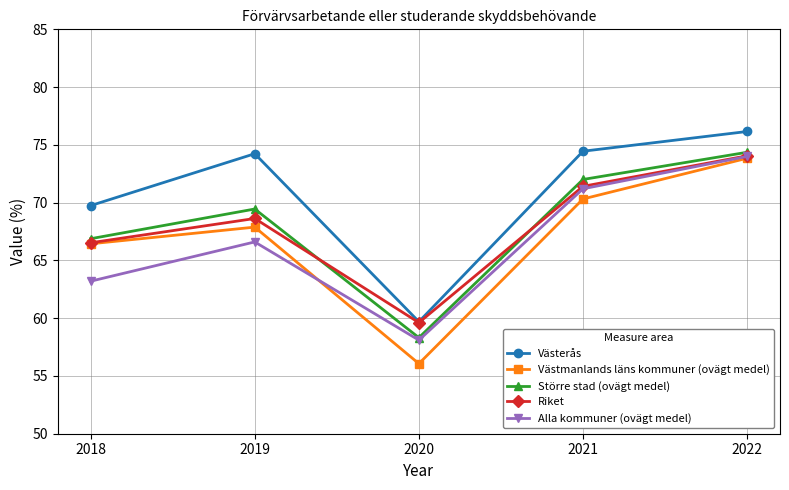

True or false: Alla kommuner (ovägt medel) and Västerås cross at least once.

False